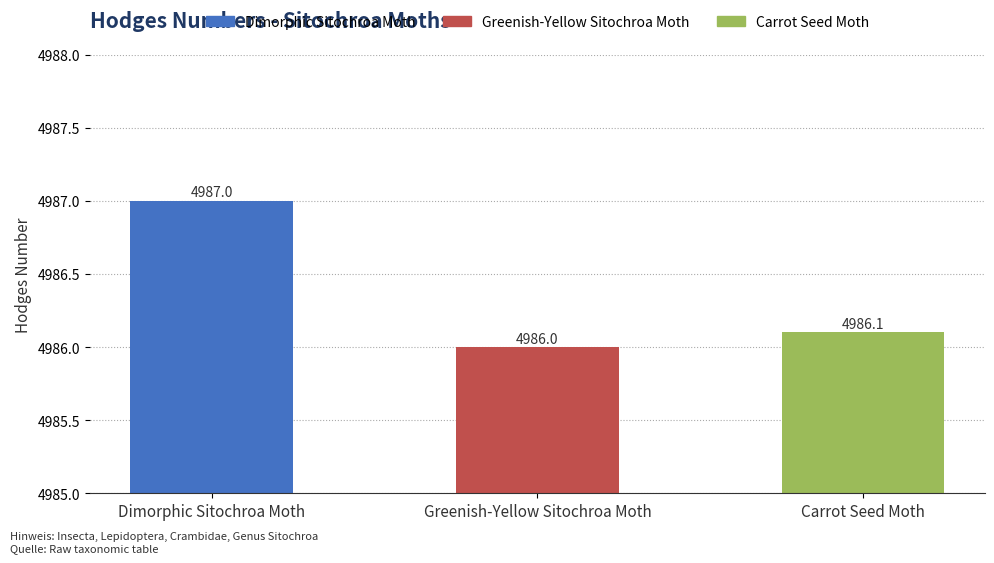

What is the minimum value shown in the chart?

4986.0